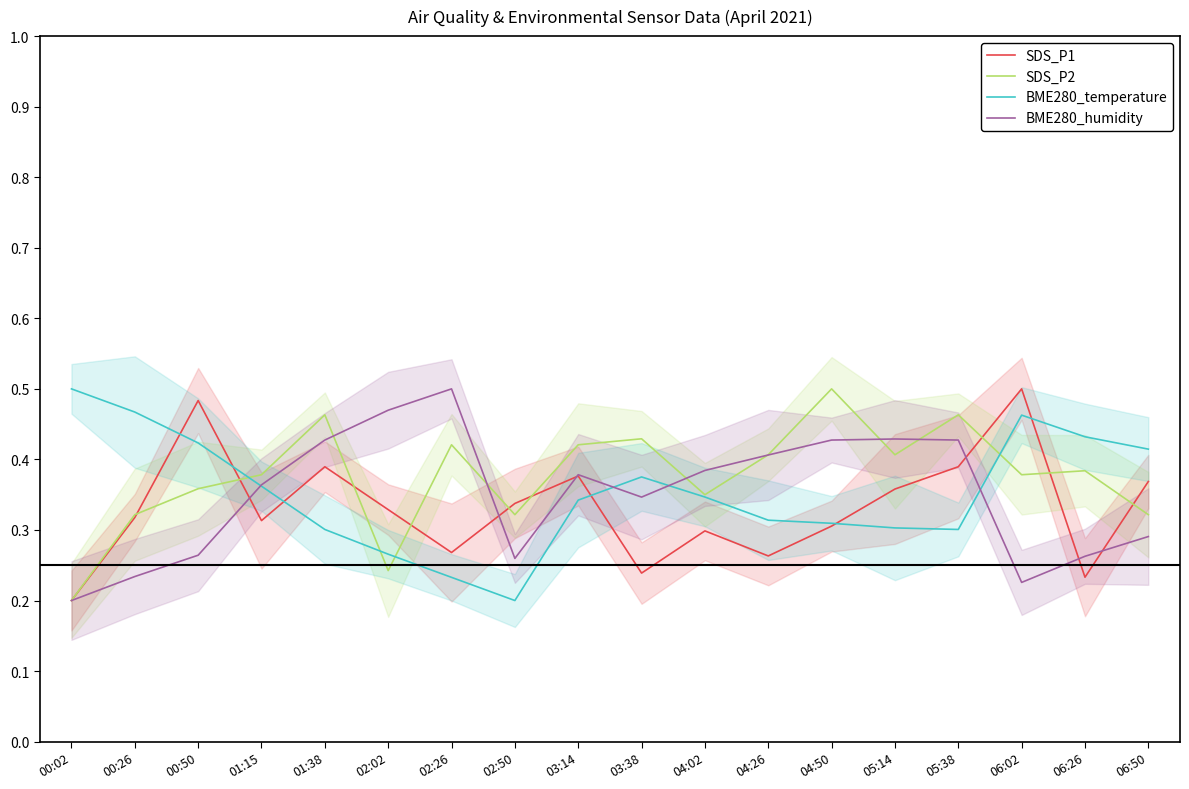

Reading left to right, list all the values displayed in this chart.

SDS_P1: 0.2	0.3	0.5	0.3	0.4	0.3	0.3	0.3	0.4	0.2	0.3	0.3	0.3	0.4	0.4	0.5	0.2	0.4
SDS_P2: 0.2	0.3	0.4	0.4	0.5	0.2	0.4	0.3	0.4	0.4	0.3	0.4	0.5	0.4	0.5	0.4	0.4	0.3
BME280_temperature: 0.5	0.5	0.4	0.4	0.3	0.3	0.2	0.2	0.3	0.4	0.3	0.3	0.3	0.3	0.3	0.5	0.4	0.4
BME280_humidity: 0.2	0.2	0.3	0.4	0.4	0.5	0.5	0.3	0.4	0.3	0.4	0.4	0.4	0.4	0.4	0.2	0.3	0.3